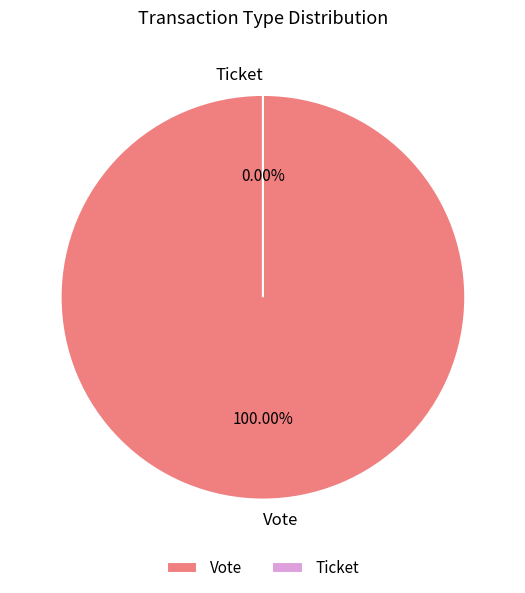

Which slice represents more than half of the pie?

Vote